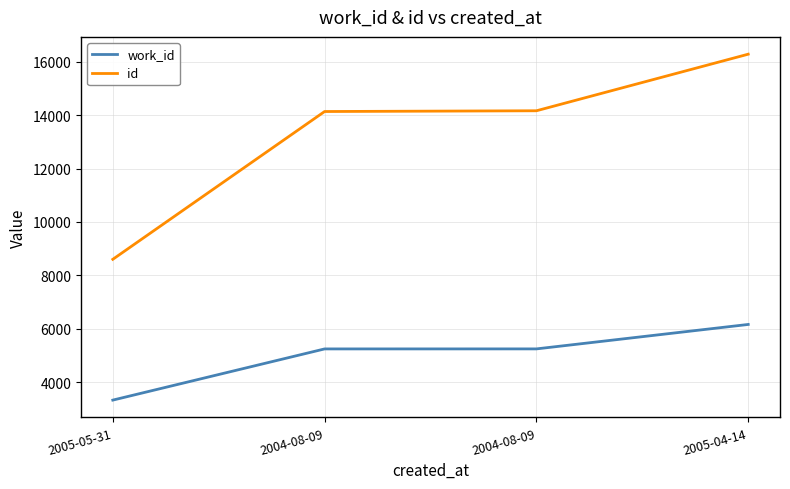

Between 2004-08-09 and 2005-04-14, which series saw the biggest shift?

id